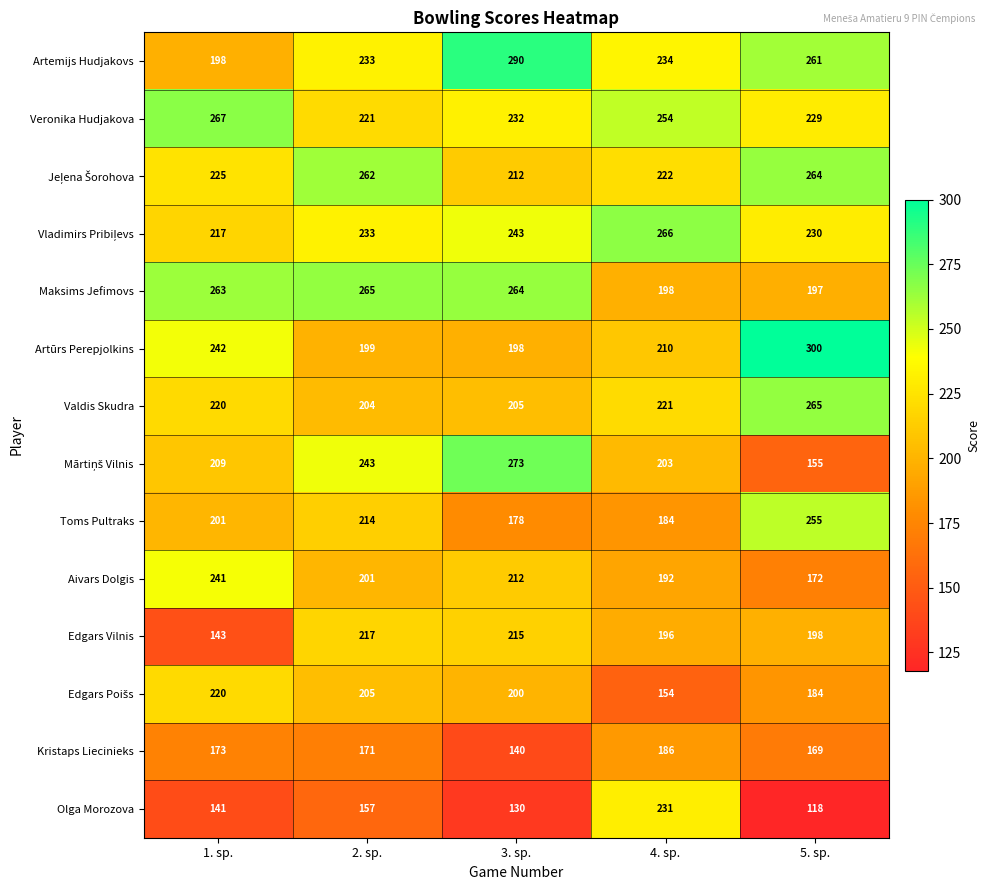

What is the spread (max minus min) of values at 5. sp.?

182